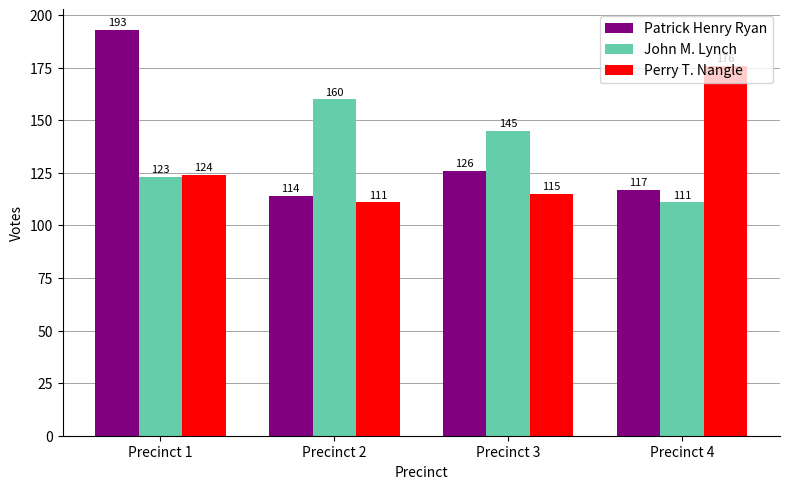

Does the chart contain stacked bars?

No